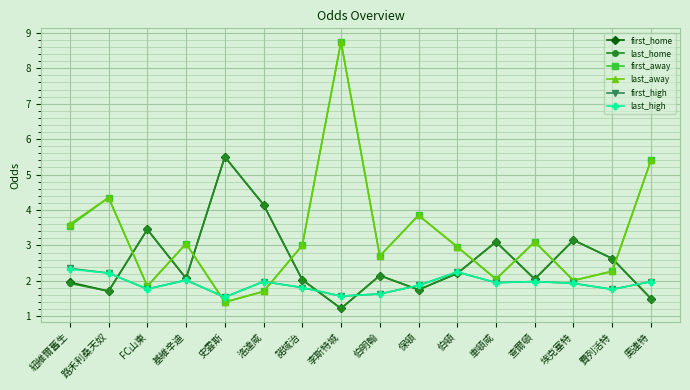

What is the sum of all first_away values?

52.0